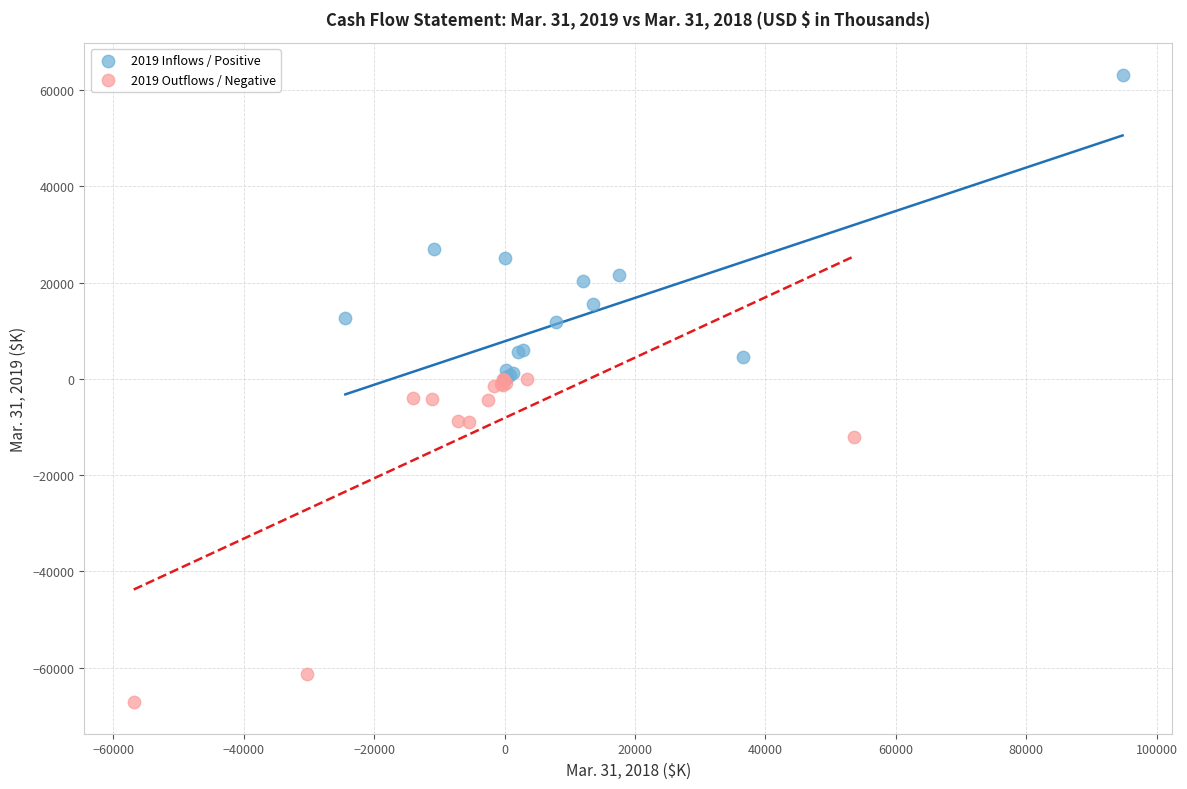

Which series reaches the minimum Y coordinate?

2019 Outflows / Negative